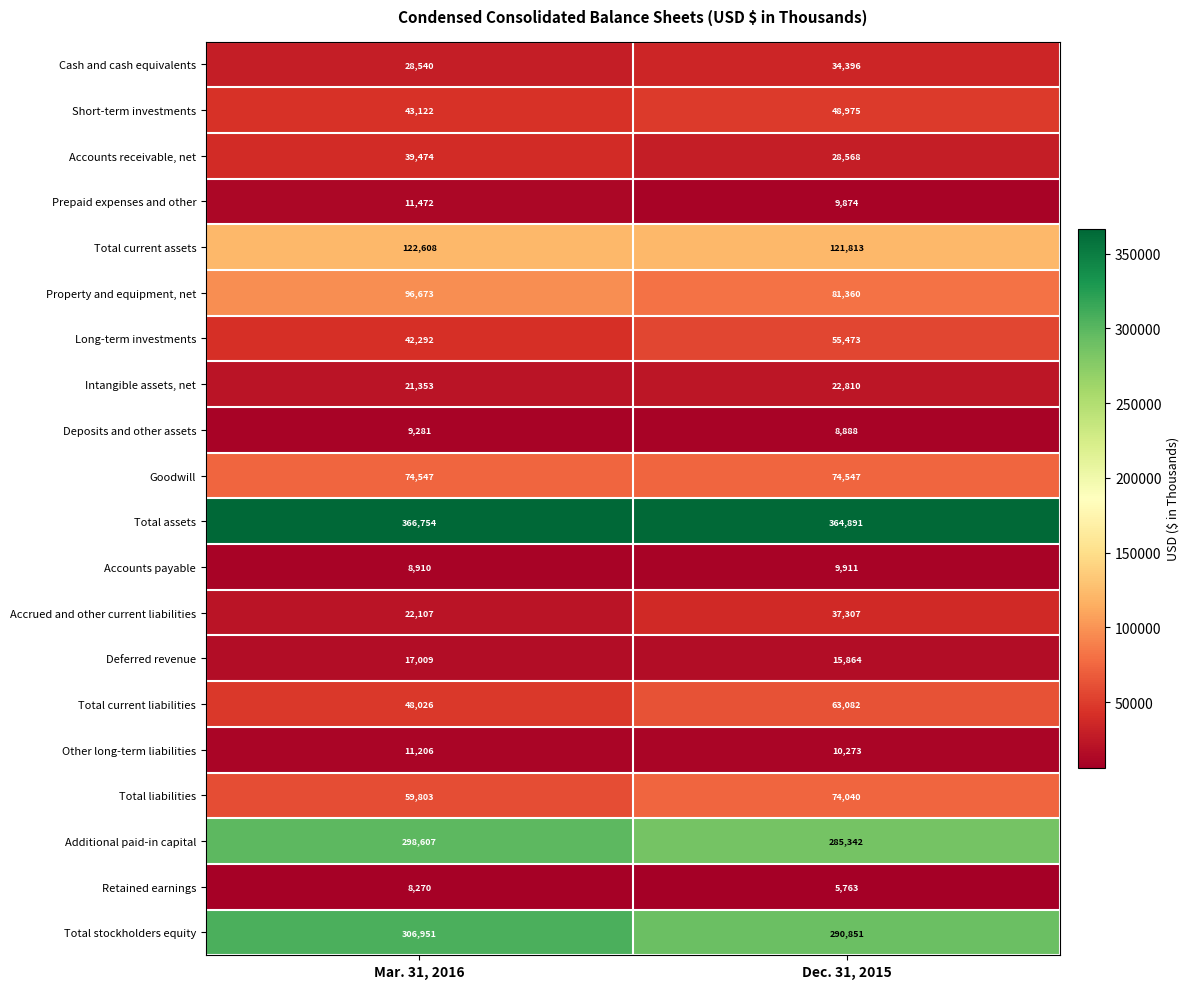

How many data points does each series have?

2